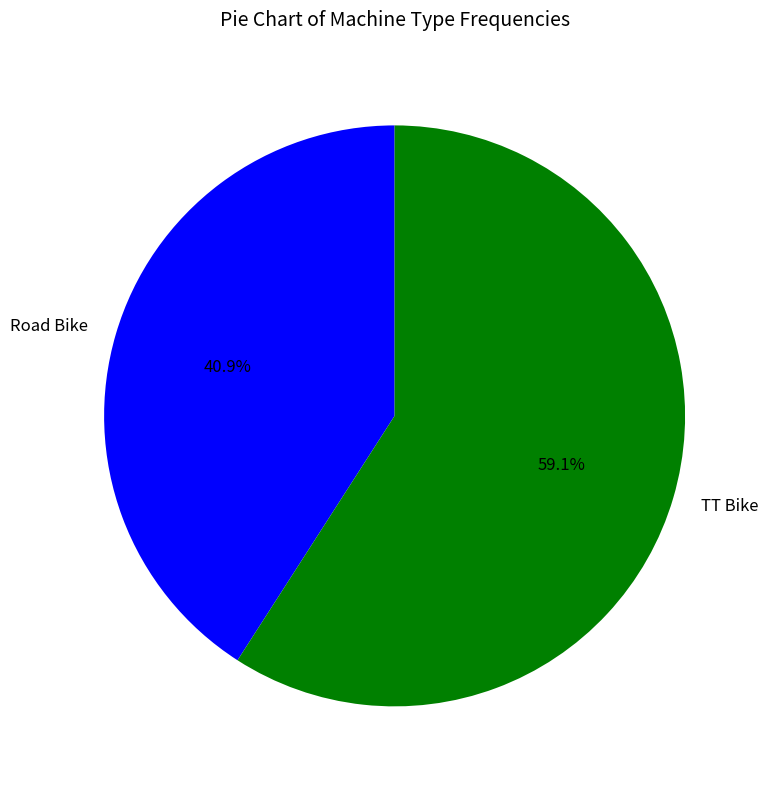

Is there any slice that represents more than half of the pie?

Yes